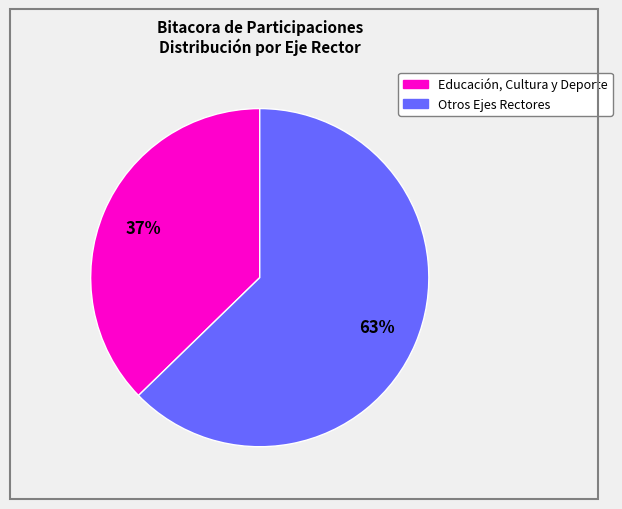

Is there any slice that represents more than half of the pie?

Yes